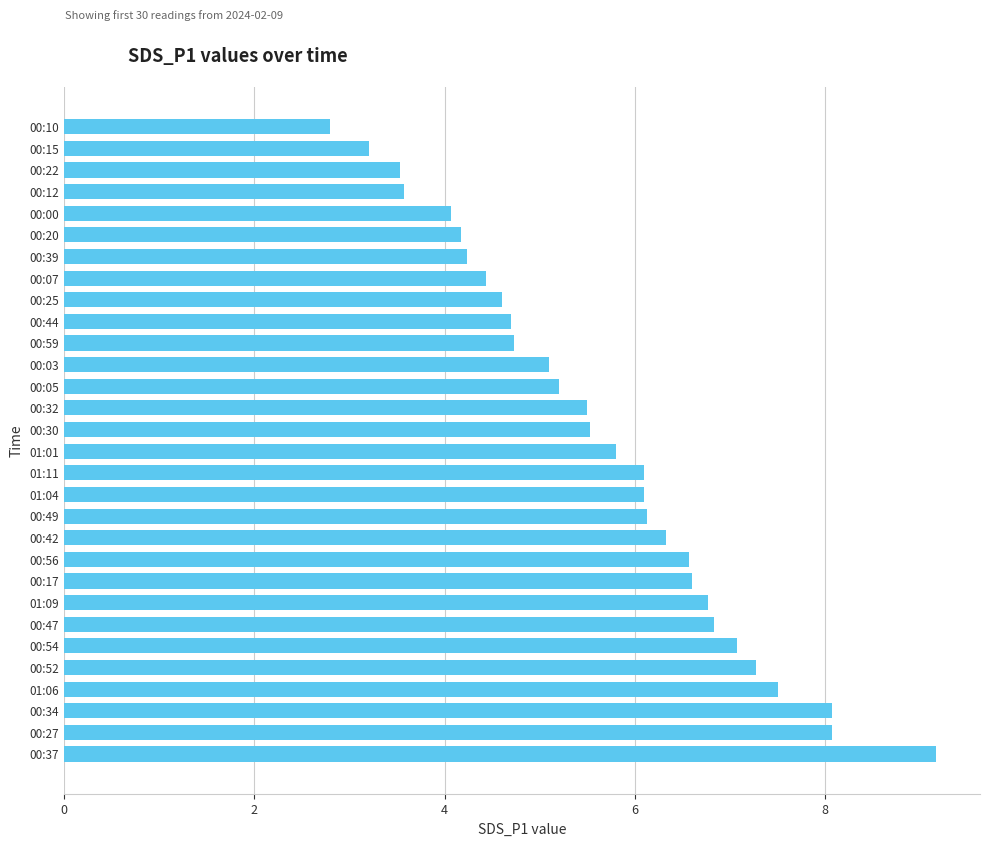

How many data points are less than 5?

11